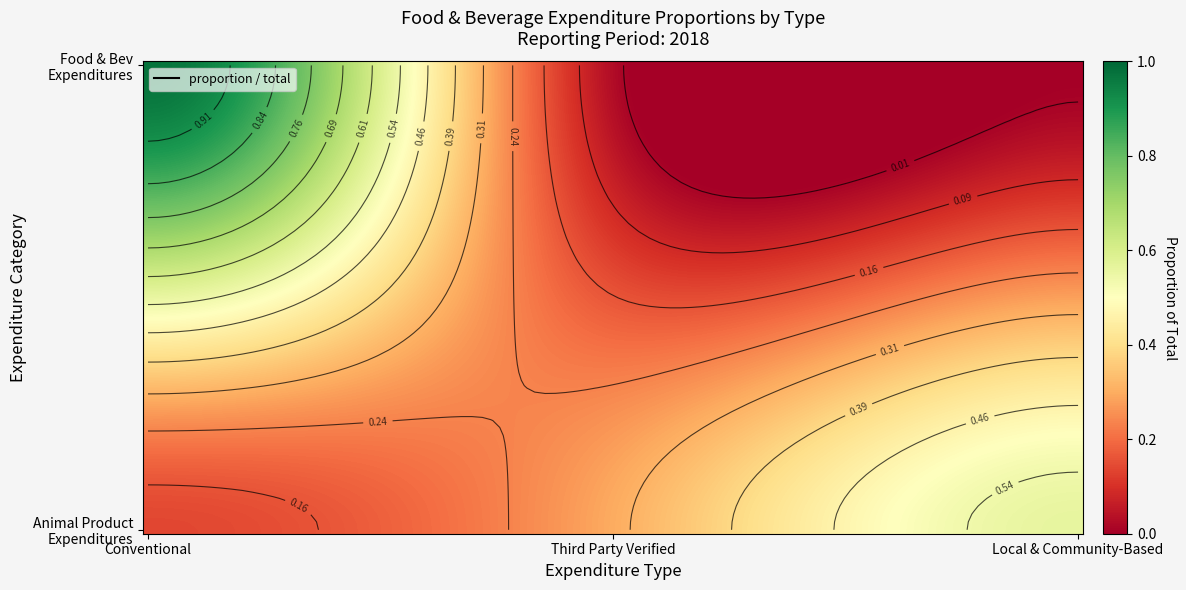

Reading left to right, extract all data points from this chart.

Total food and beverage expenditures: Conventional=1.0	Third Party Verified=0.0	Local & Community-Based=0.0
Total expenditures on animal products: Conventional=0.1	Third Party Verified=0.3	Local & Community-Based=0.6